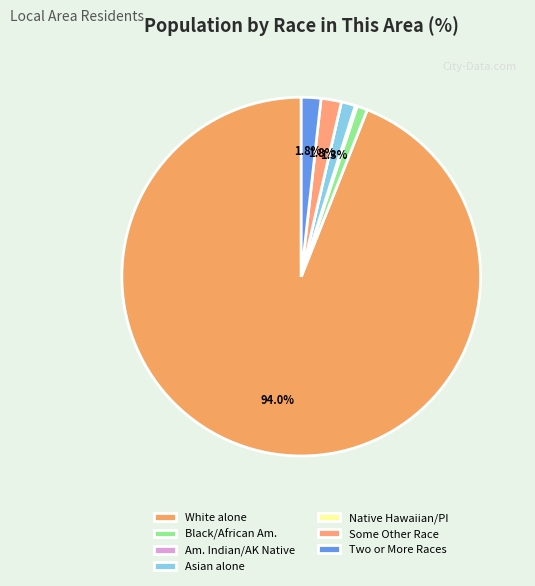

To the nearest percent, what portion does White alone represent?

94%